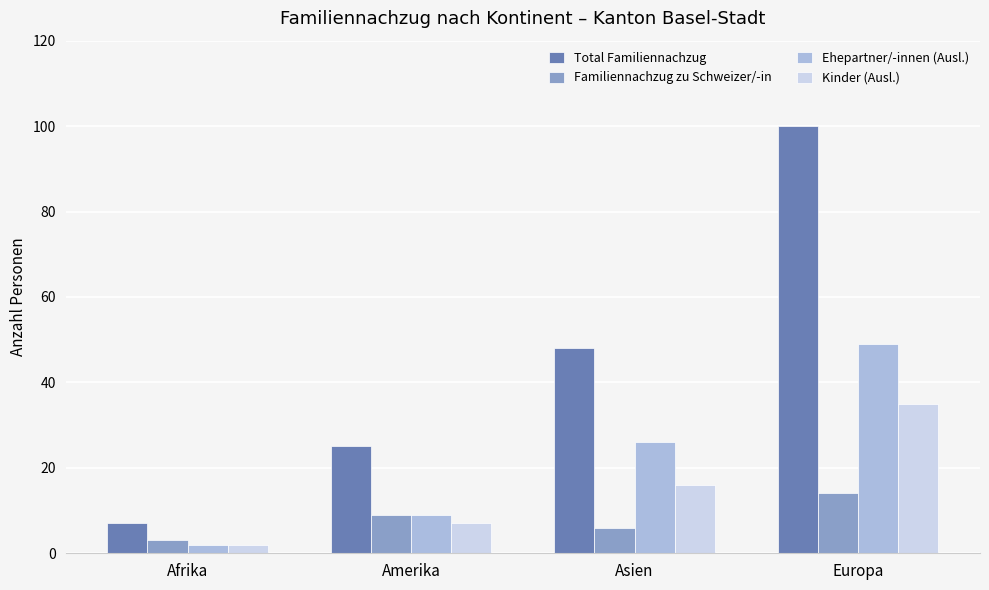

Does the chart contain stacked bars?

No